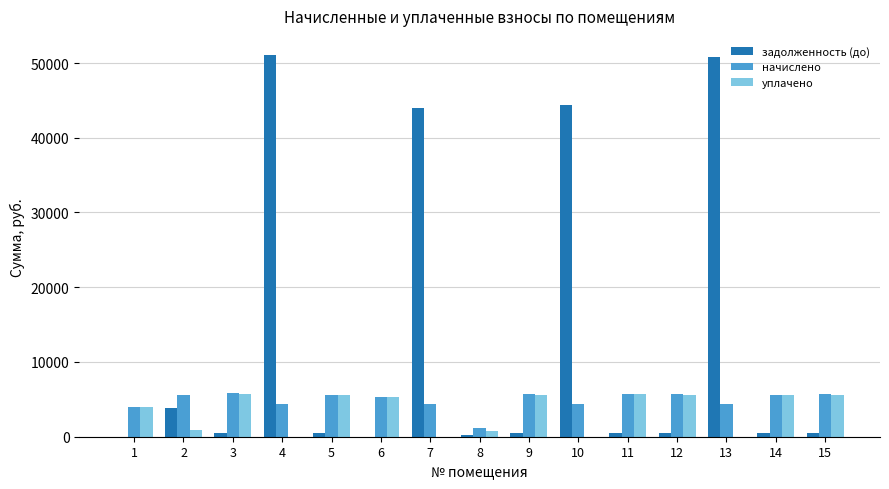

How many categories are shown in the chart?

15